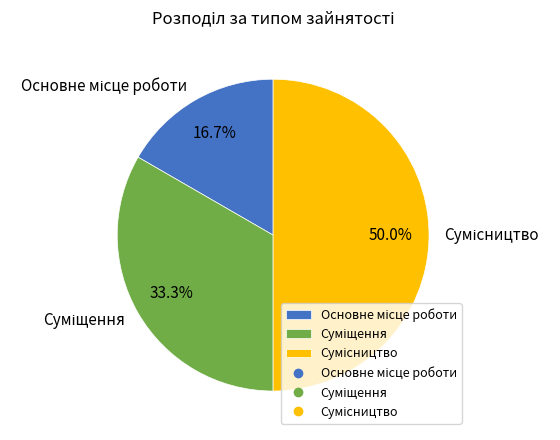

How many segments does this pie chart have?

3